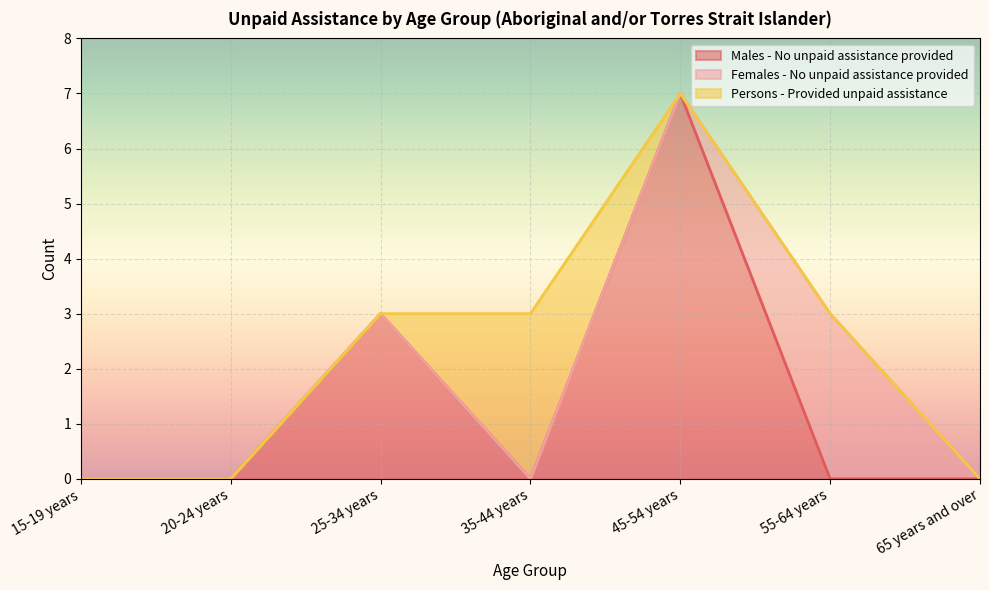

What is the sum of all Males - No unpaid assistance provided values?

10